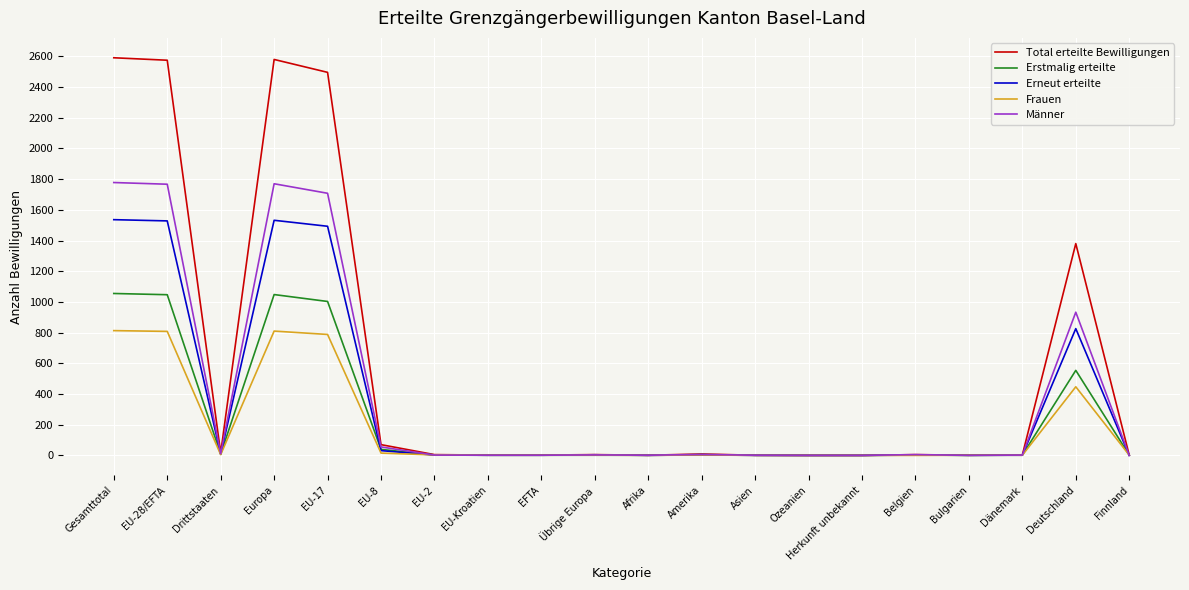

What is the maximum value shown in the chart?

2591